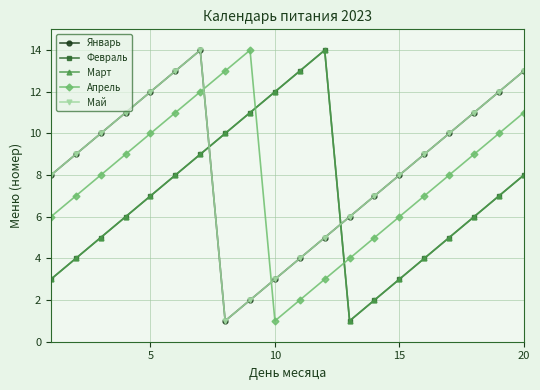

Does the chart have visible grid lines?

Yes